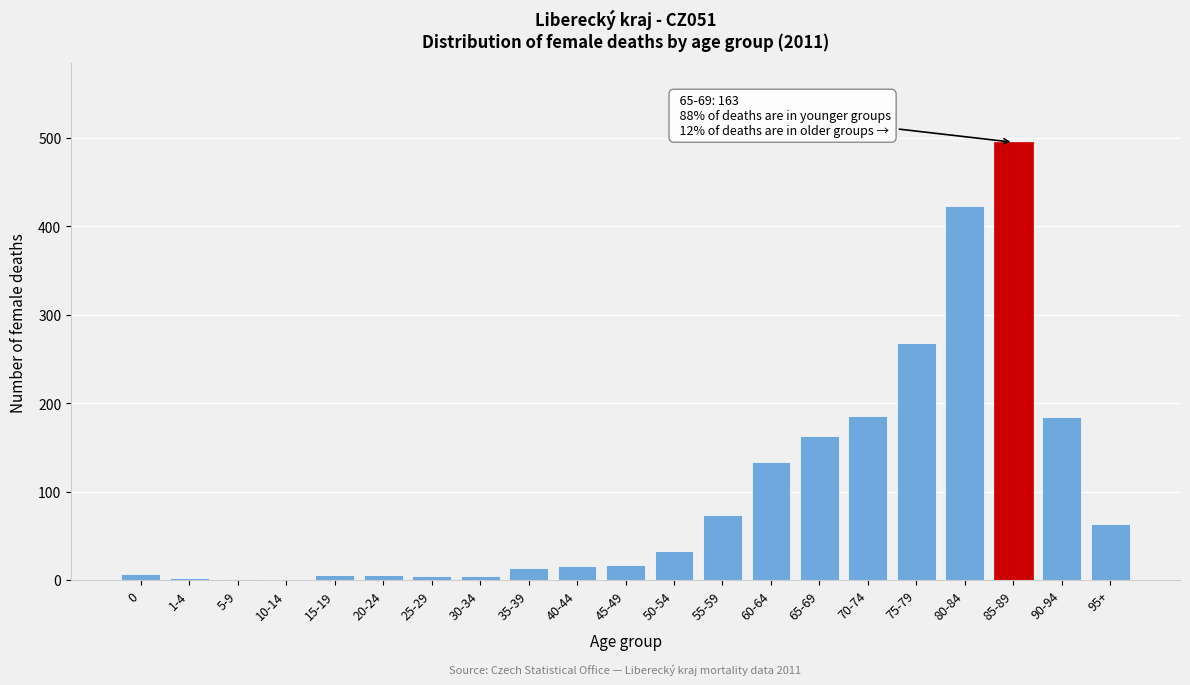

What is the maximum value shown in the chart?

495